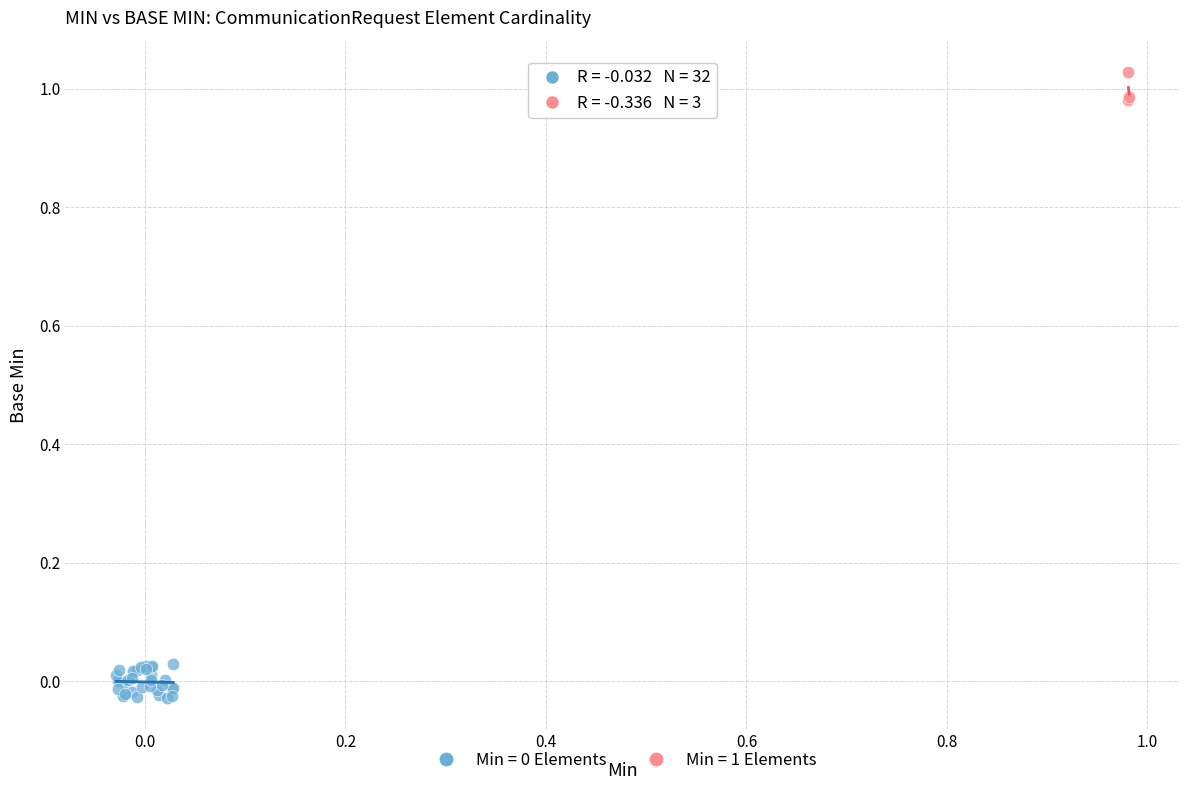

Which series reaches the maximum Y coordinate?

Min = 1 Elements